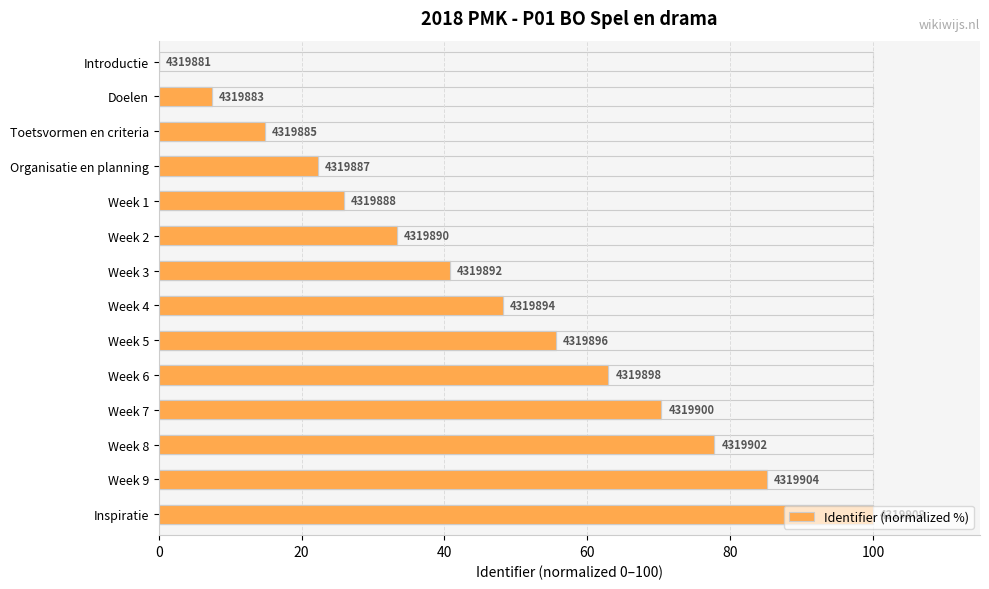

Where does the data first go above 48?

Week 4